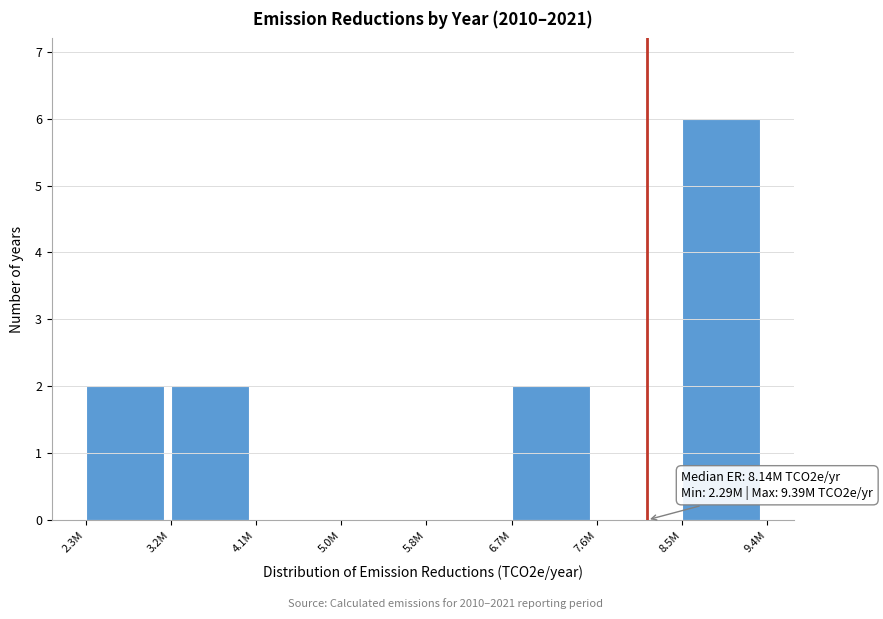

Reading left to right, list all the values displayed in this chart.

2.3M=2	3.2M=2	4.1M=0	5.0M=0	5.8M=0	6.7M=2	7.6M=0	8.5M=6